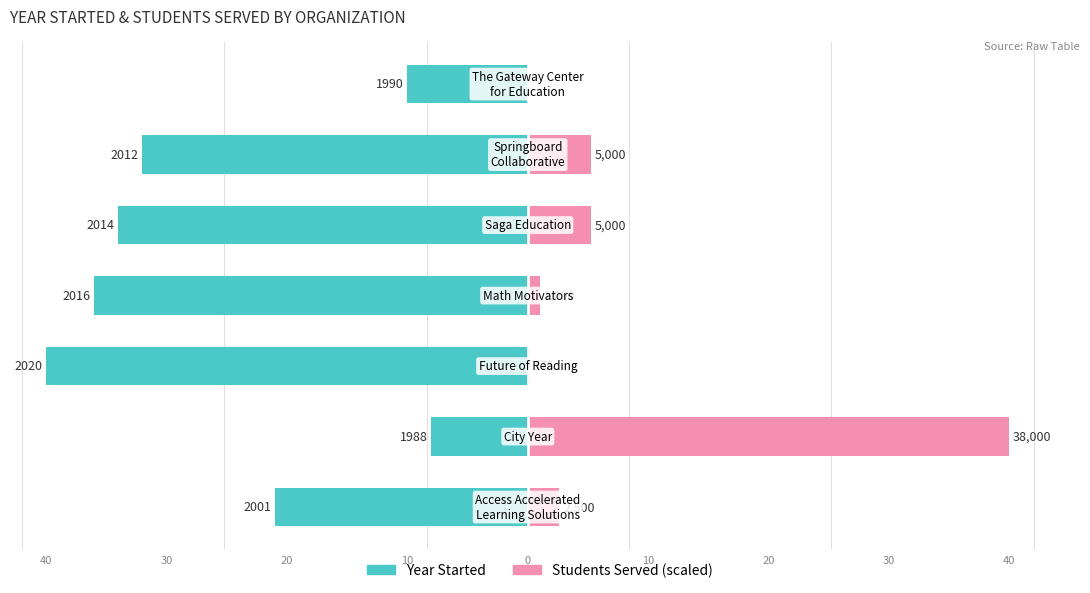

Rank the series by their maximum value, from lowest to highest.

Year Started, Students Served (scaled)